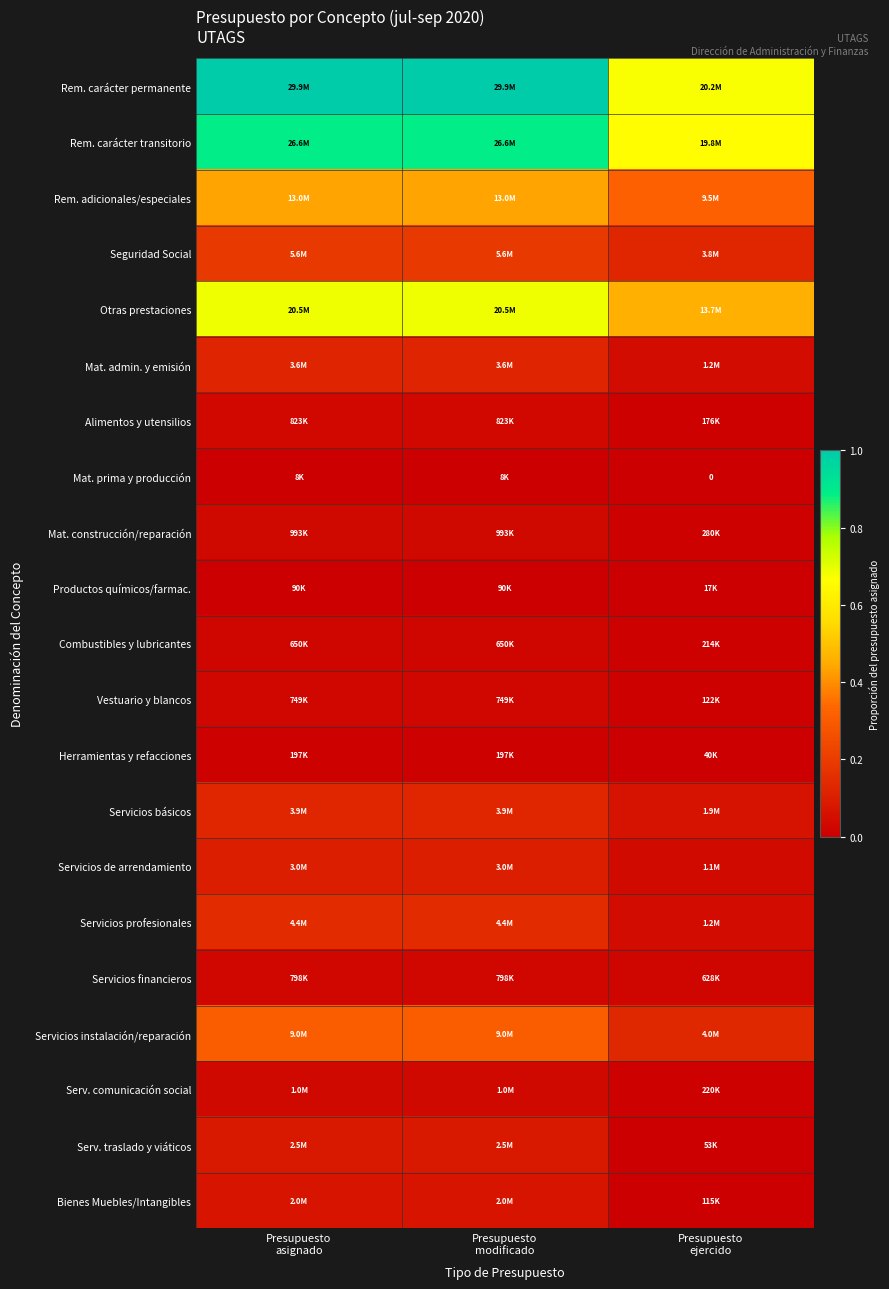

Where is Mat. admin. y emisión nearest to the value 0?

Presupuesto ejercido